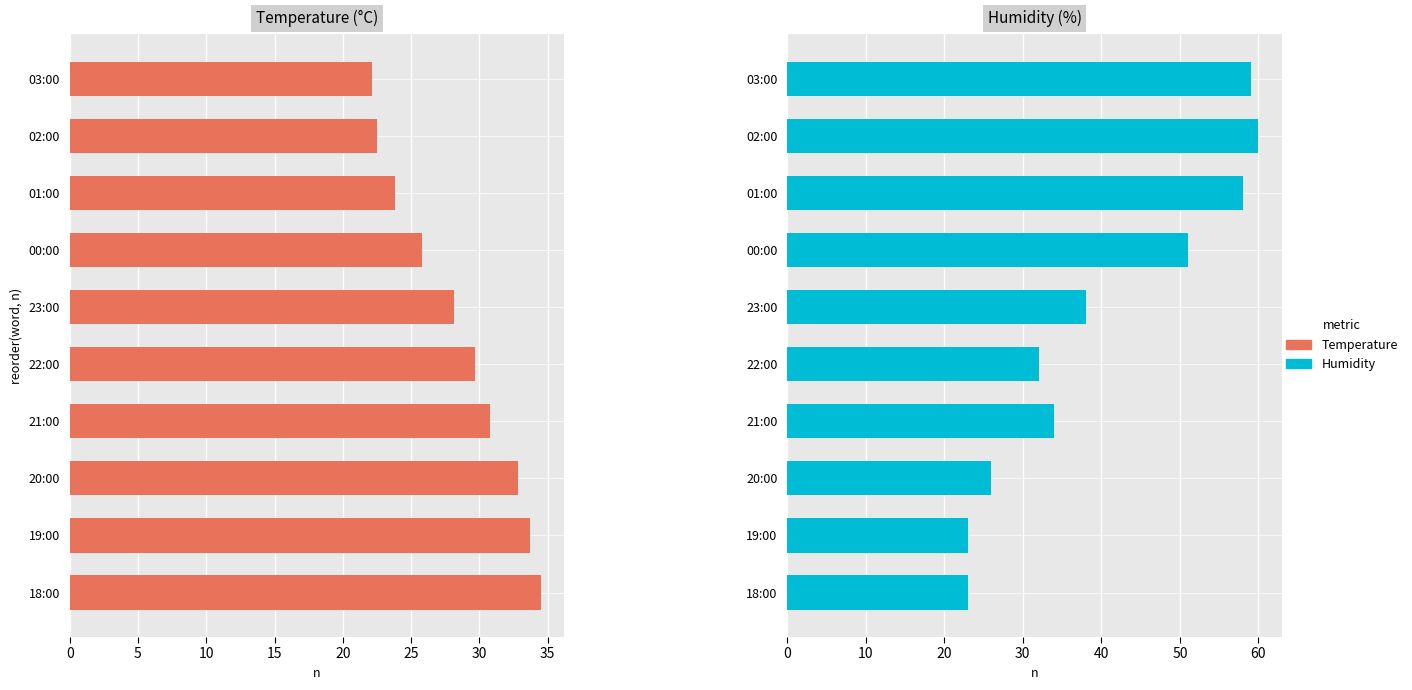

Which series has the widest spread of values?

Humidity